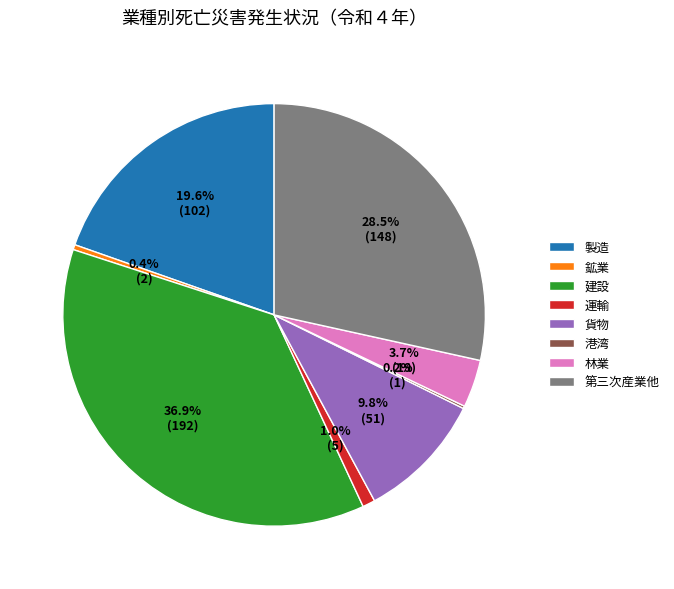

What is the largest slice in the pie chart?

建設